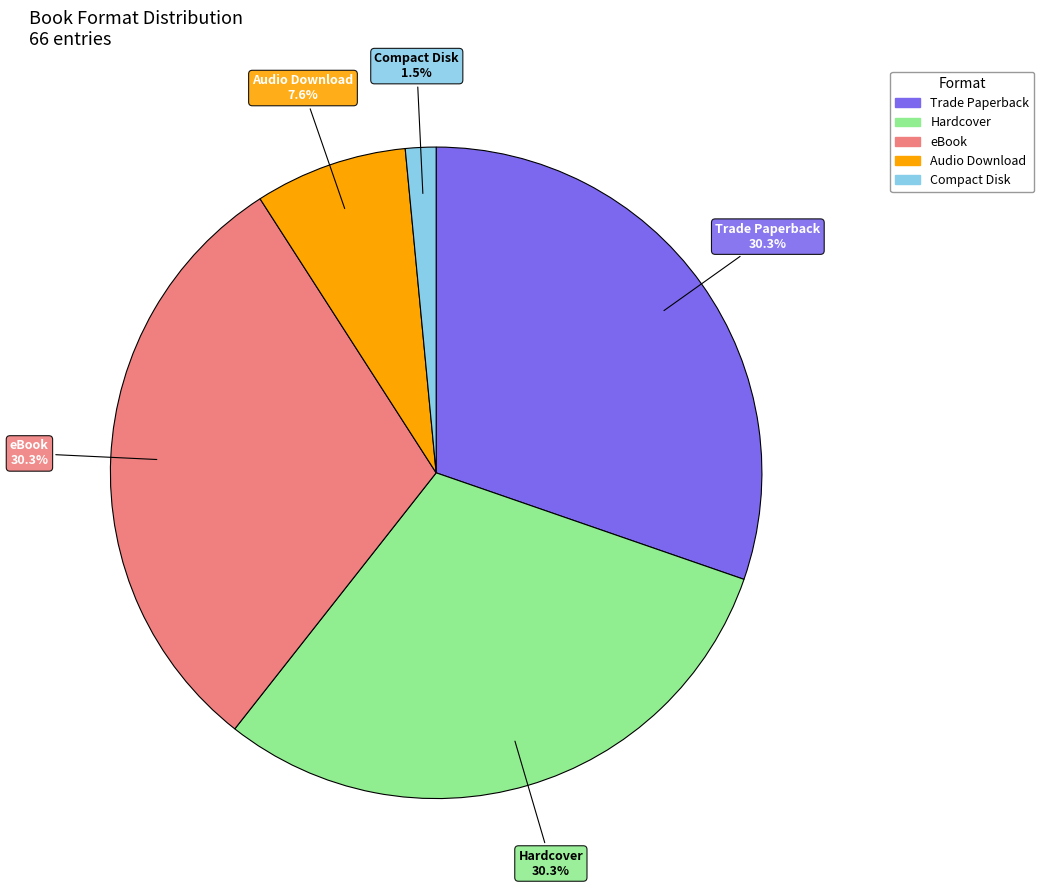

To the nearest percent, what is the average slice percentage?

20%